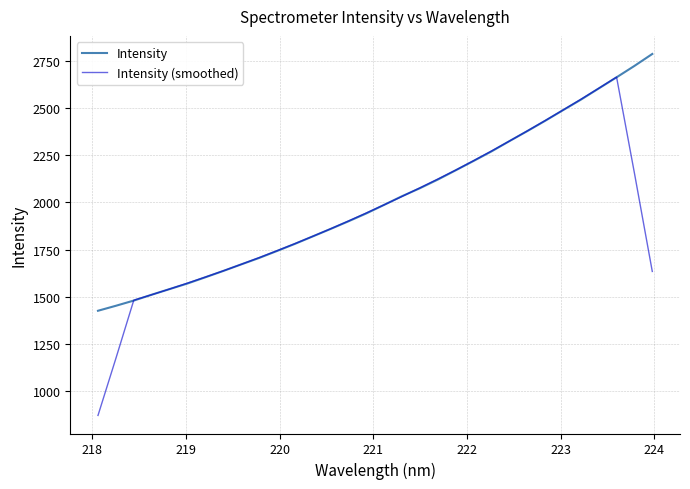

What is the lowest value of the Intensity (smoothed) series?

871.6